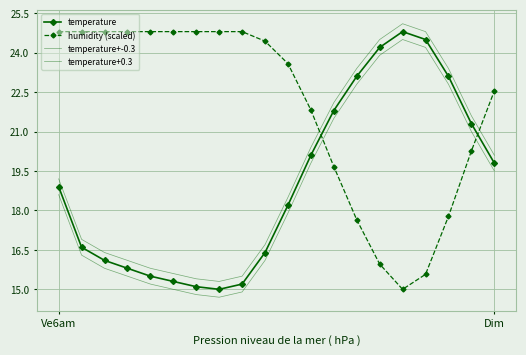

Reading right to left, list all the values displayed in this chart.

temperature: 19.8	21.3	23.1	24.5	24.8	24.2	23.1	21.8	20.1	18.2	16.4	15.2	15.0	15.1	15.3	15.5	15.8	16.1	16.6	18.9
humidity (scaled): 22.5	20.3	17.8	15.6	15.0	16.0	17.6	19.7	21.8	23.6	24.4	24.8	24.8	24.8	24.8	24.8	24.8	24.8	24.8	24.8
temperature+-0.3: 19.5	21.0	22.8	24.2	24.5	23.9	22.8	21.5	19.8	17.9	16.1	14.9	14.7	14.8	15.0	15.2	15.5	15.8	16.3	18.6
temperature+0.3: 20.1	21.6	23.4	24.8	25.1	24.5	23.4	22.1	20.4	18.5	16.7	15.5	15.3	15.4	15.6	15.8	16.1	16.4	16.9	19.2